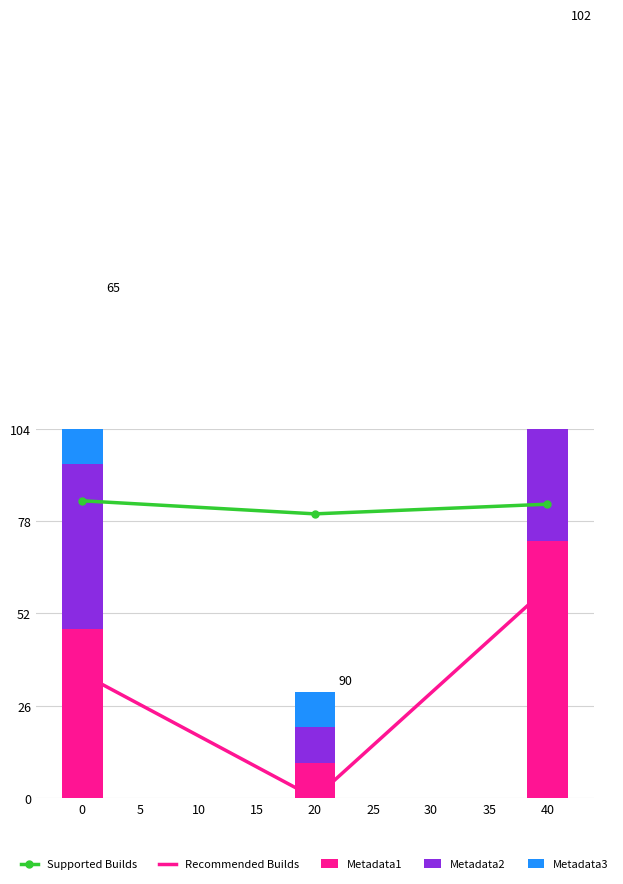

Between 5 and 10, which series saw the biggest shift?

Metadata1